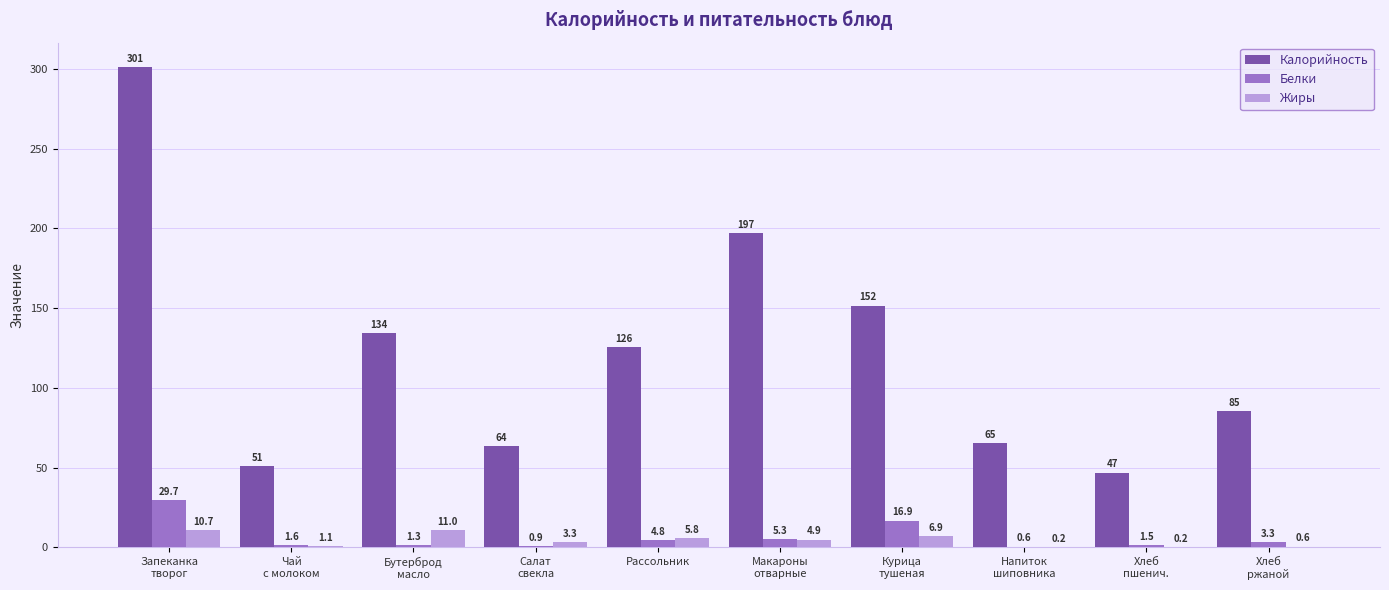

What is the highest value of the Белки series?

29.7